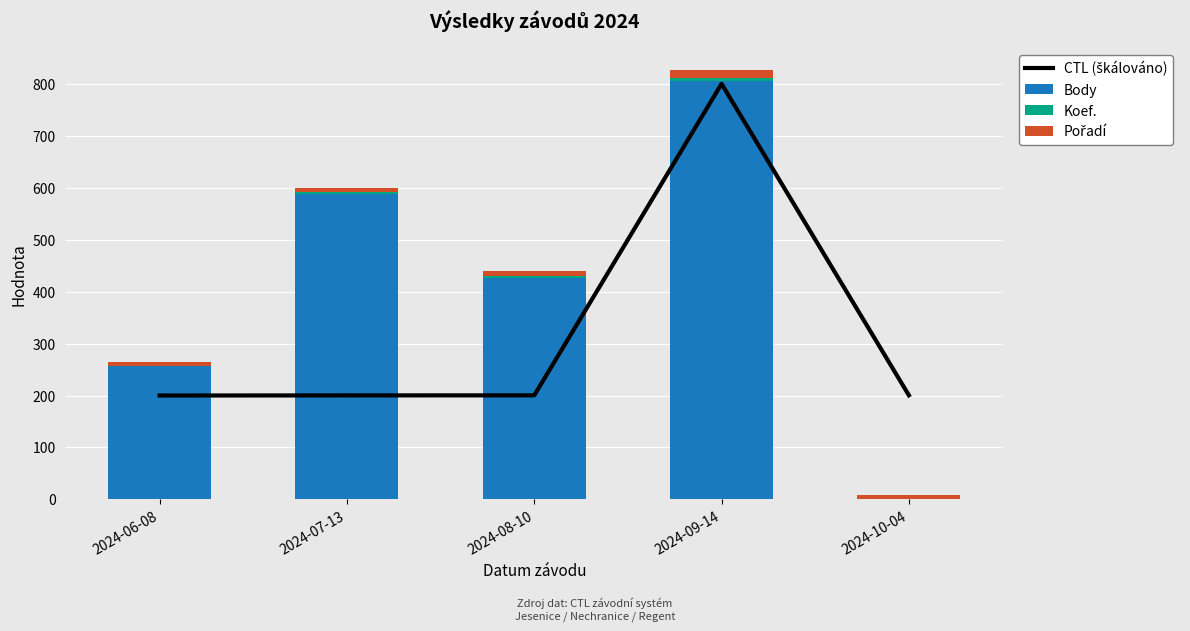

Which series has the largest range (max minus min)?

Body